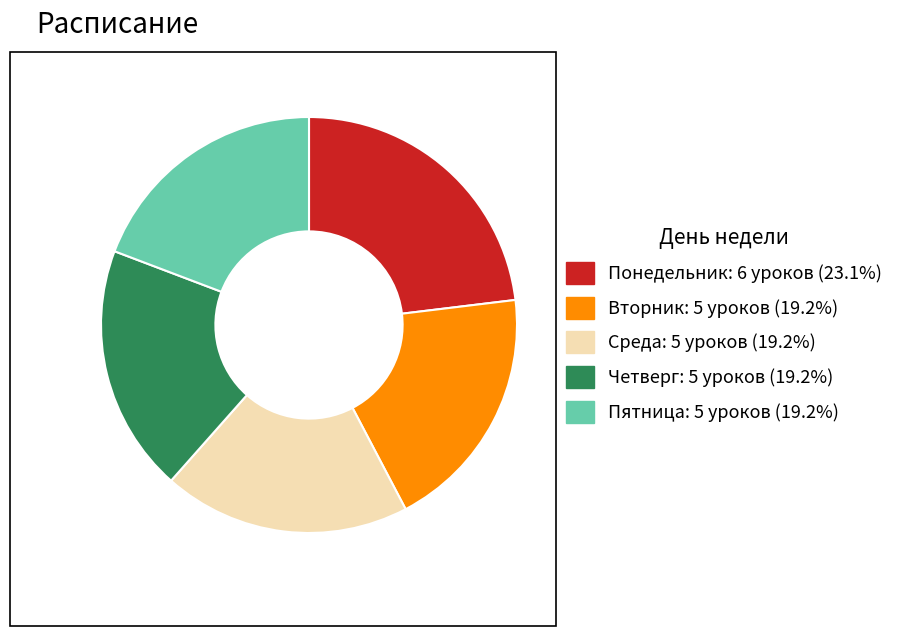

What is the ratio of the value at Пятница to the value at Понедельник?

0.8